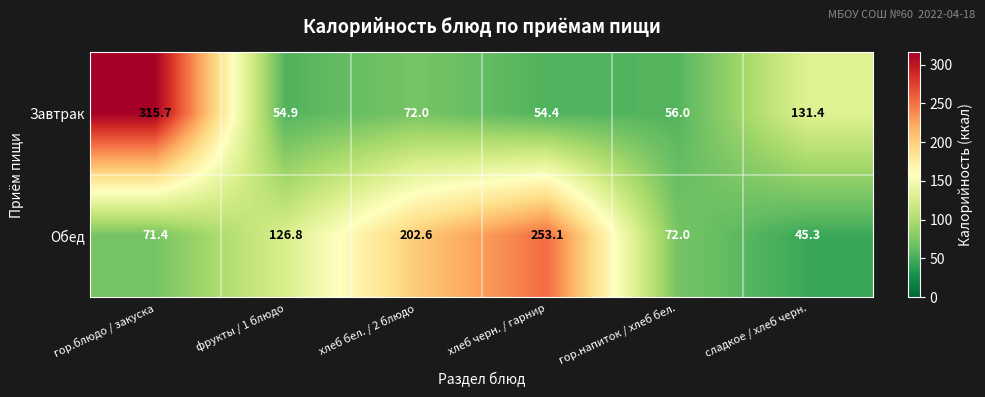

How many categories are shown in the chart?

6